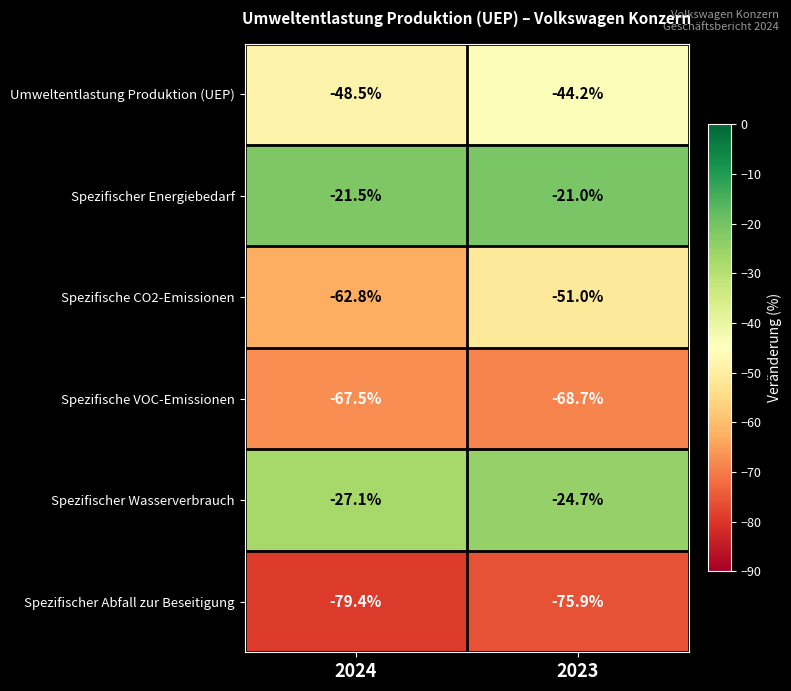

True or false: Spezifischer Wasserverbrauch has a value of -27.1 at 2024.

True